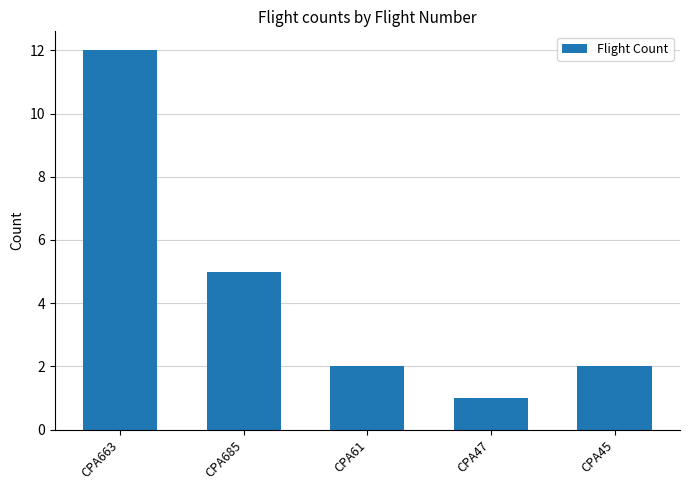

What position from the right is CPA45?

1